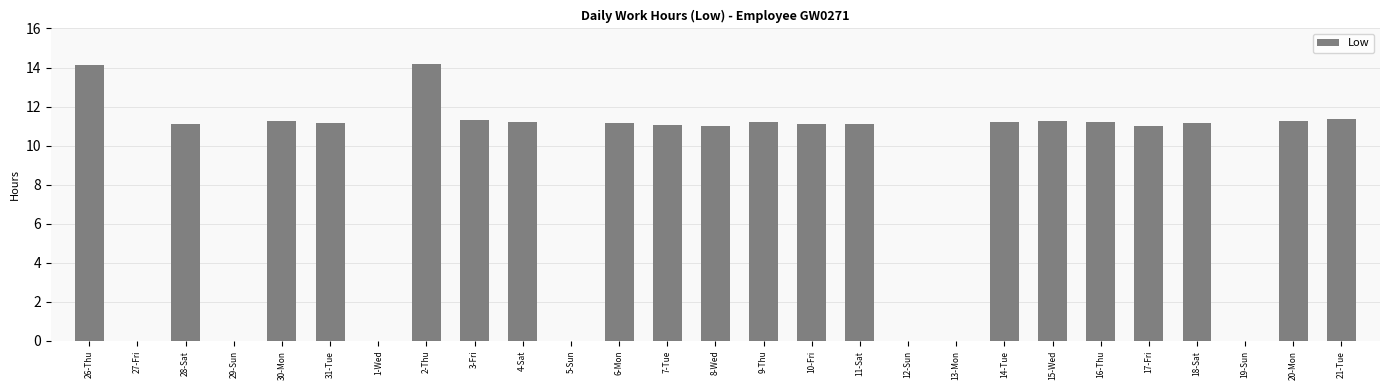

What value does the data have at 15-Wed?

11.3